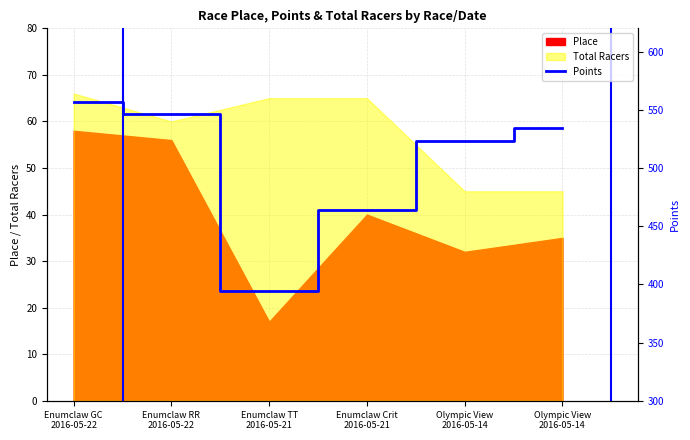

What is the ratio of the value at Olympic View
2016-05-14 to the value at Olympic View
2016-05-14?

1.0